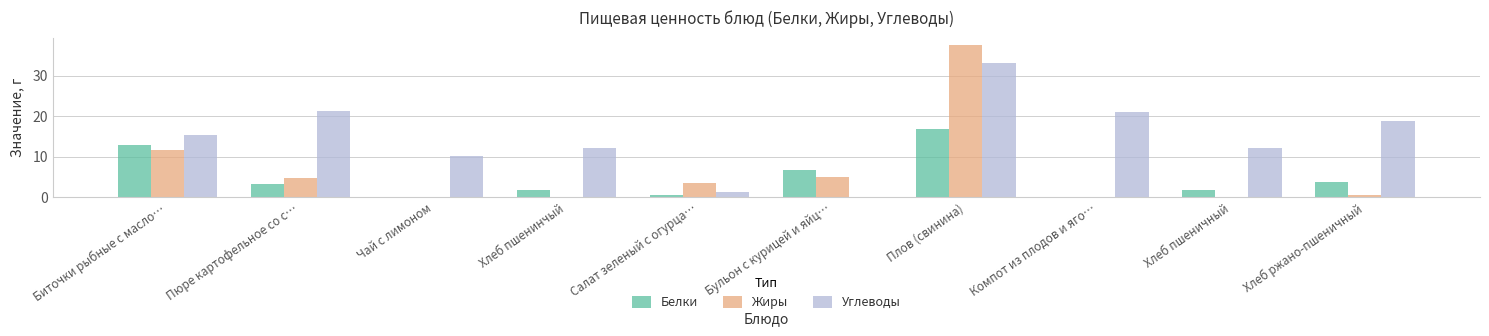

Is the value of Жиры at Биточки рыбные с масло… greater than the value of Белки at Пюре картофельное со с…?

Yes